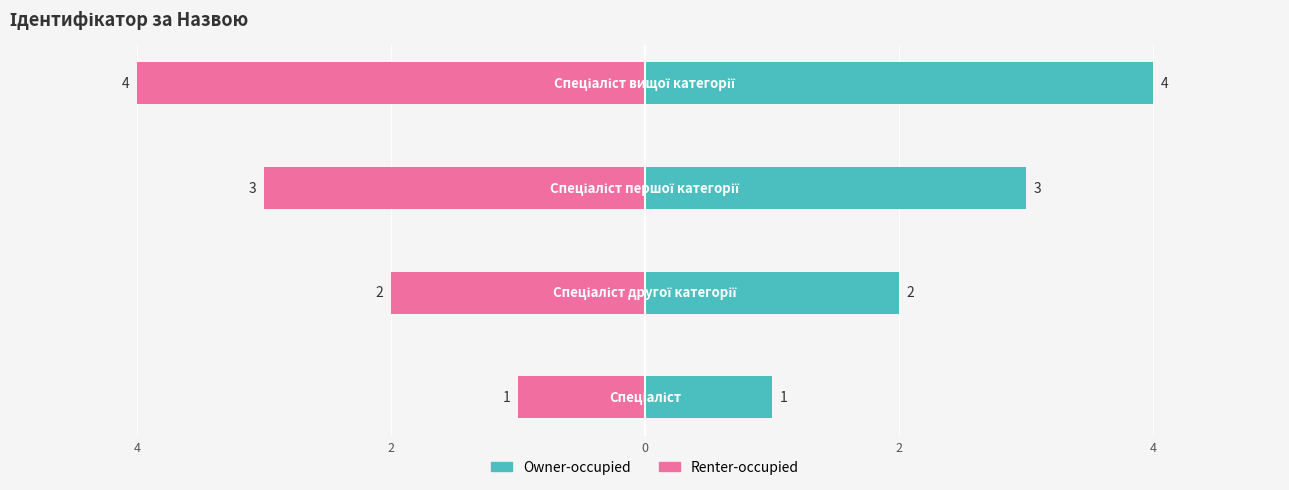

Count the number of data series in this chart.

2